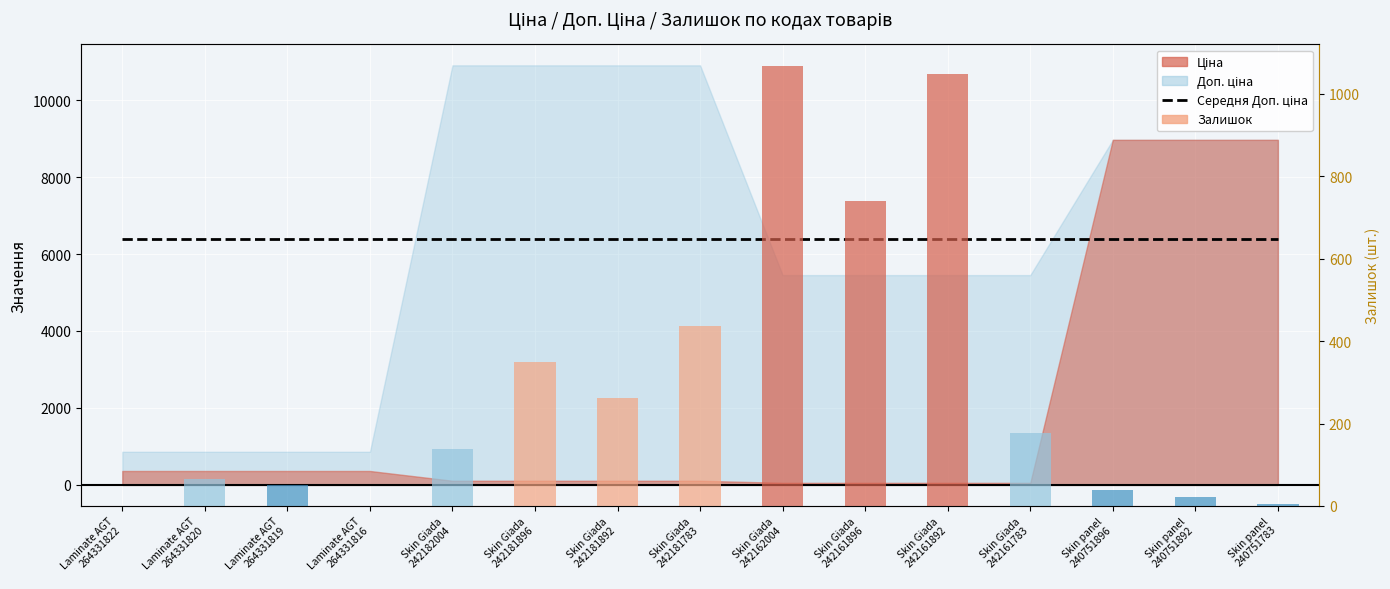

True or false: Середня Доп. ціна has a value of 6384.6 at Skin Giada
242161896.

True